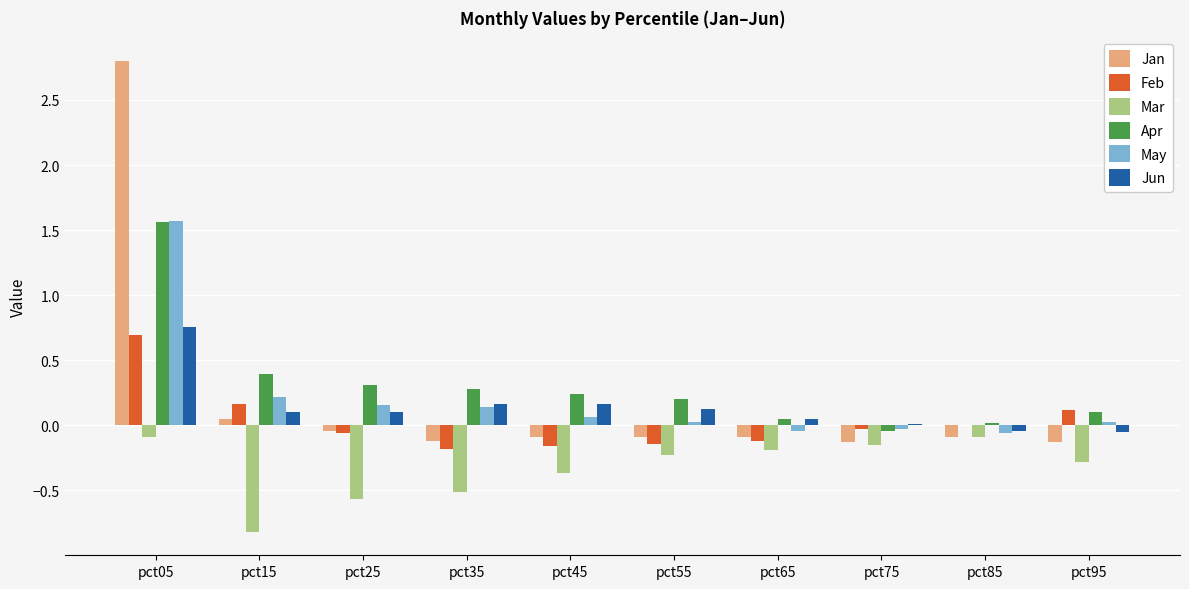

At which category is the sum across all series the highest?

pct05